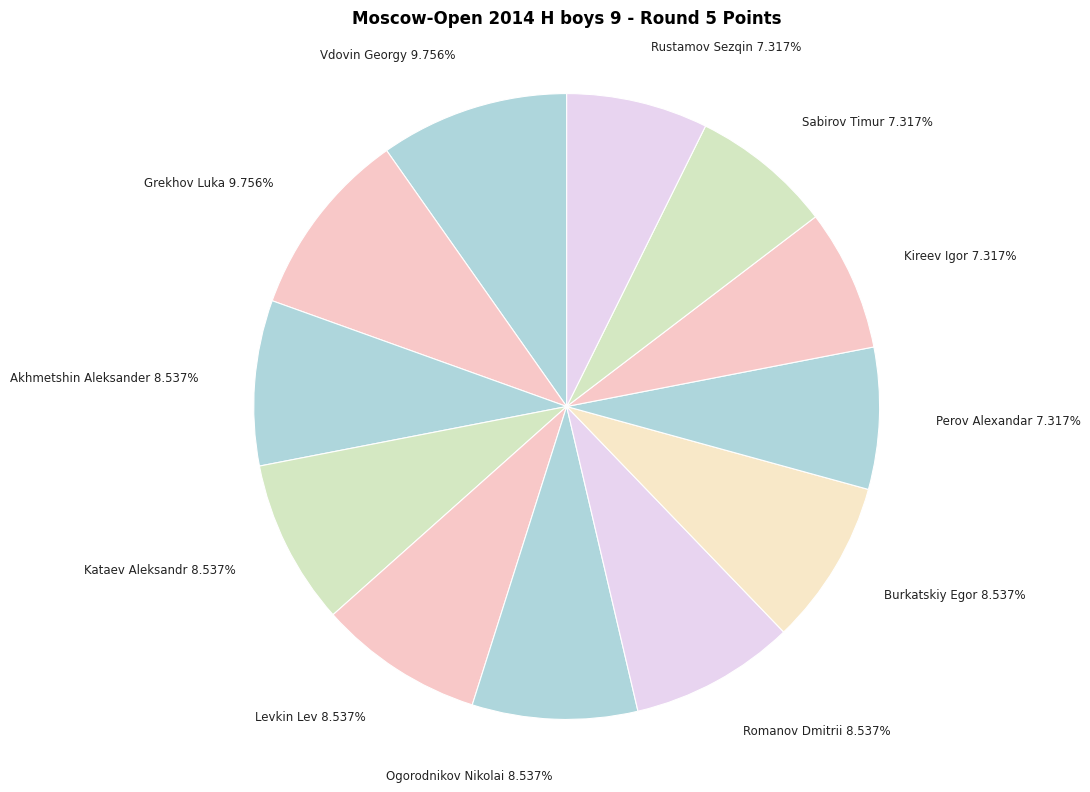

Between Sabirov Timur and Vdovin Georgy, which is larger?

Vdovin Georgy